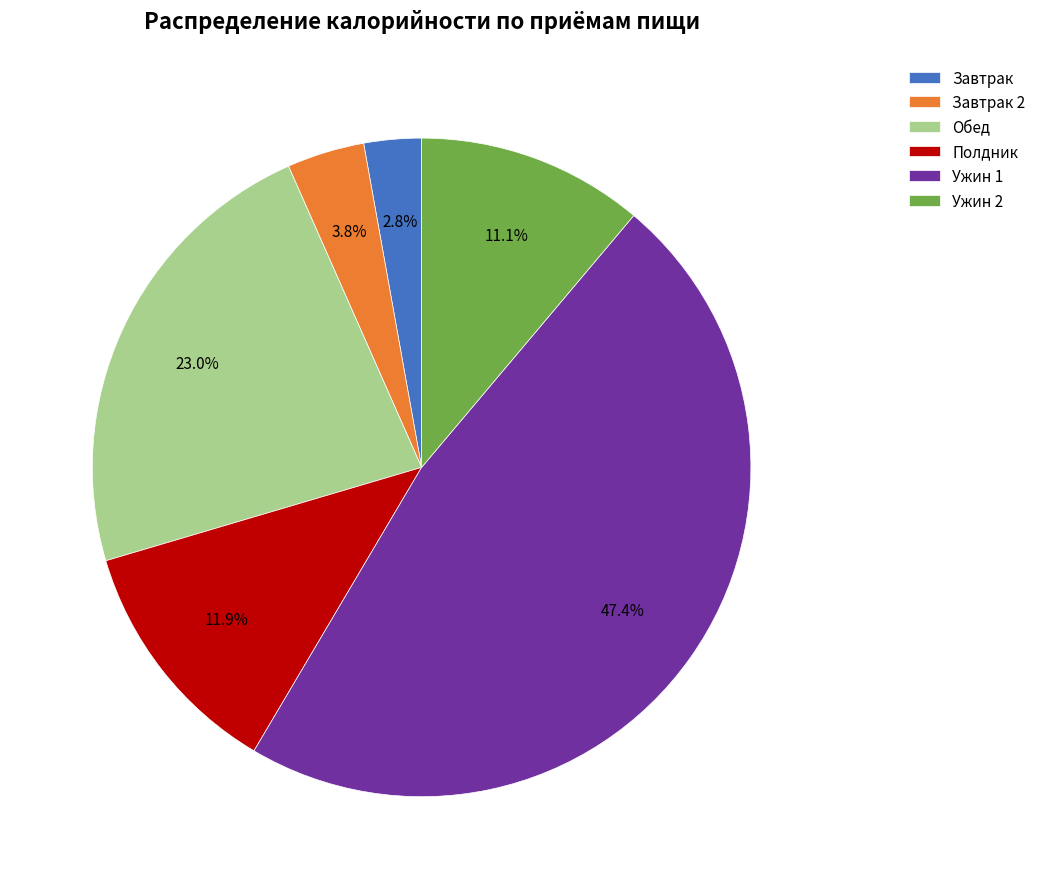

Rank the categories by value from highest to lowest.

Ужин 1, Обед, Полдник, Ужин 2, Завтрак 2, Завтрак